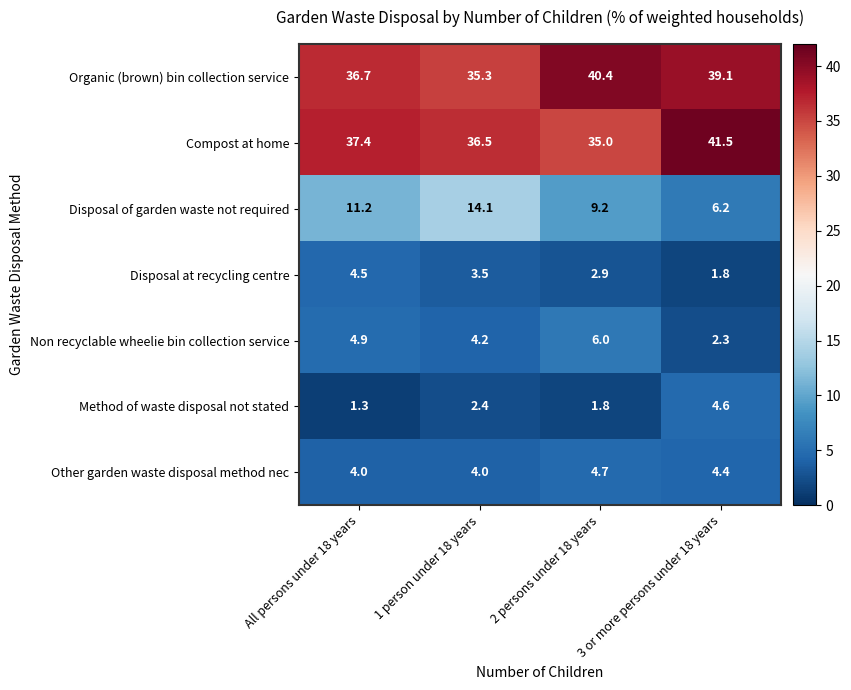

What is the minimum value shown in the chart?

1.3